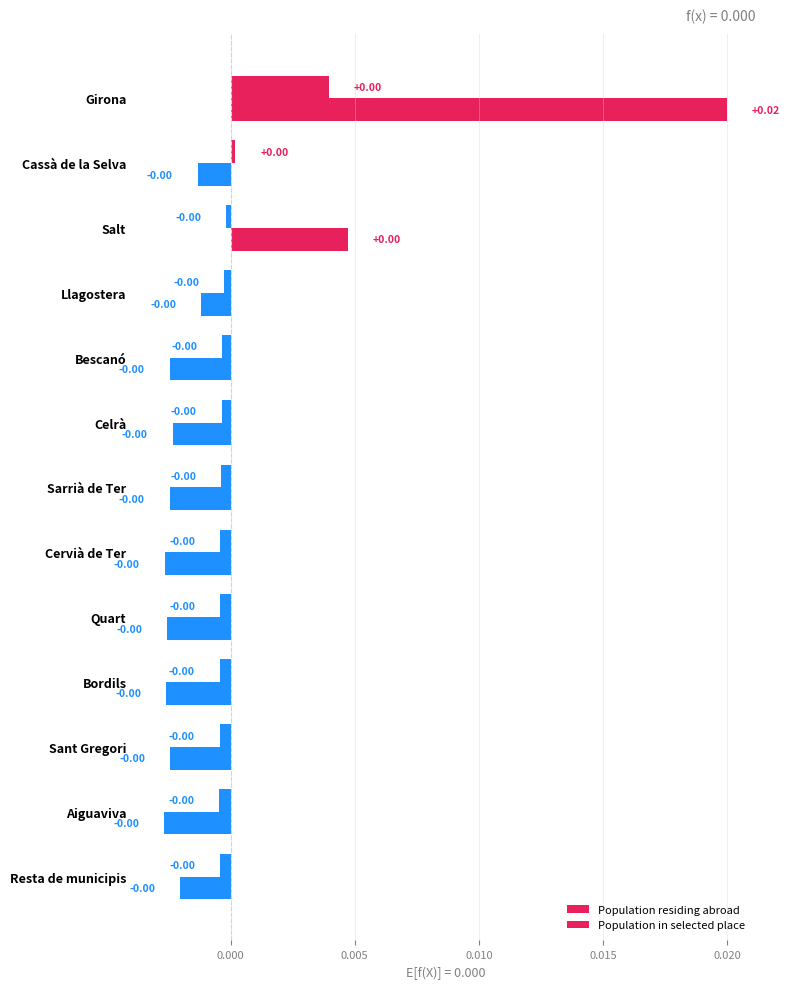

Count the number of categories in the chart.

13